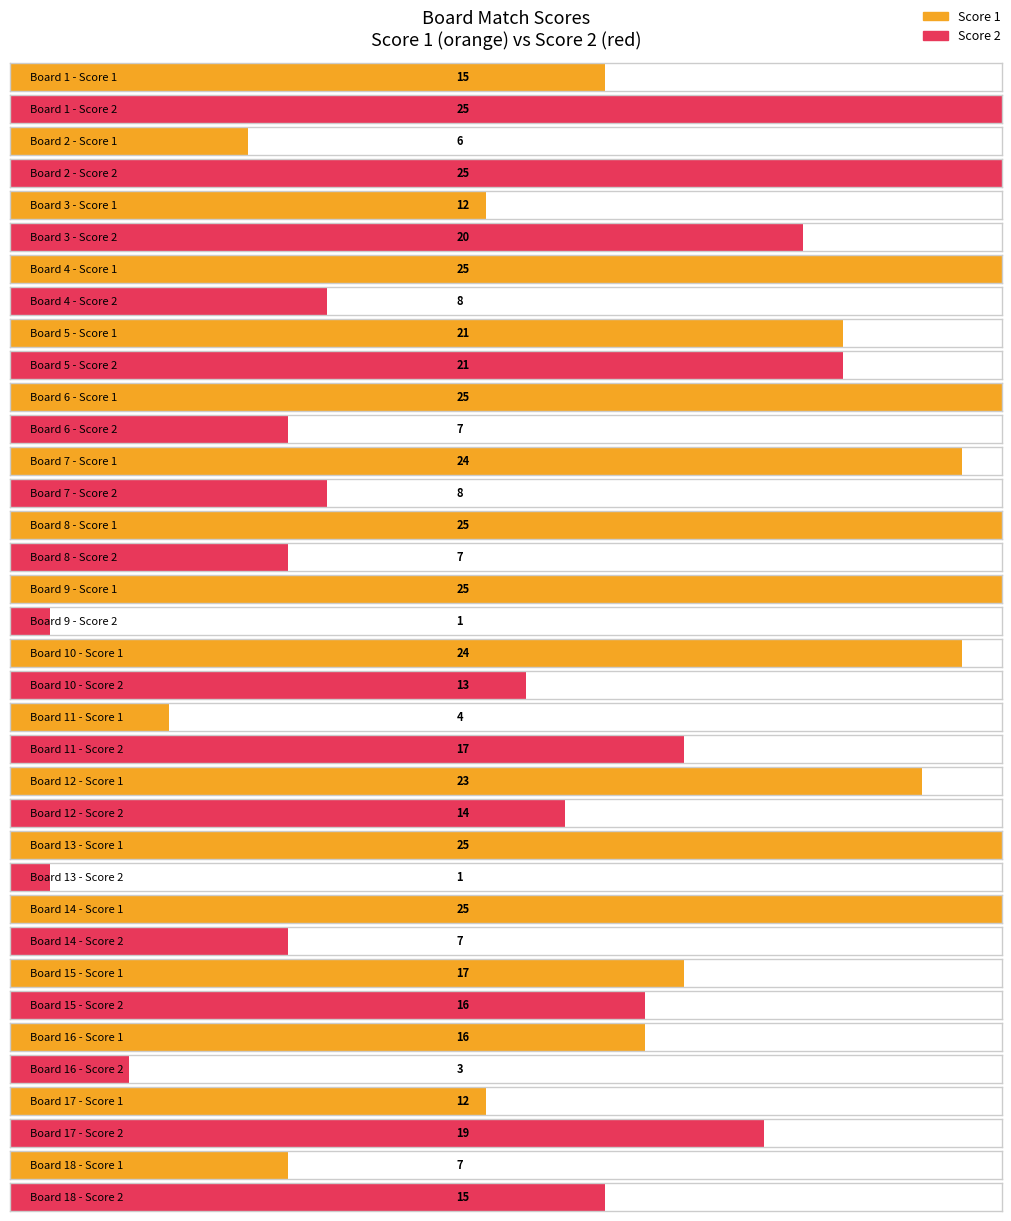

At which category is the sum across all series the highest?

5